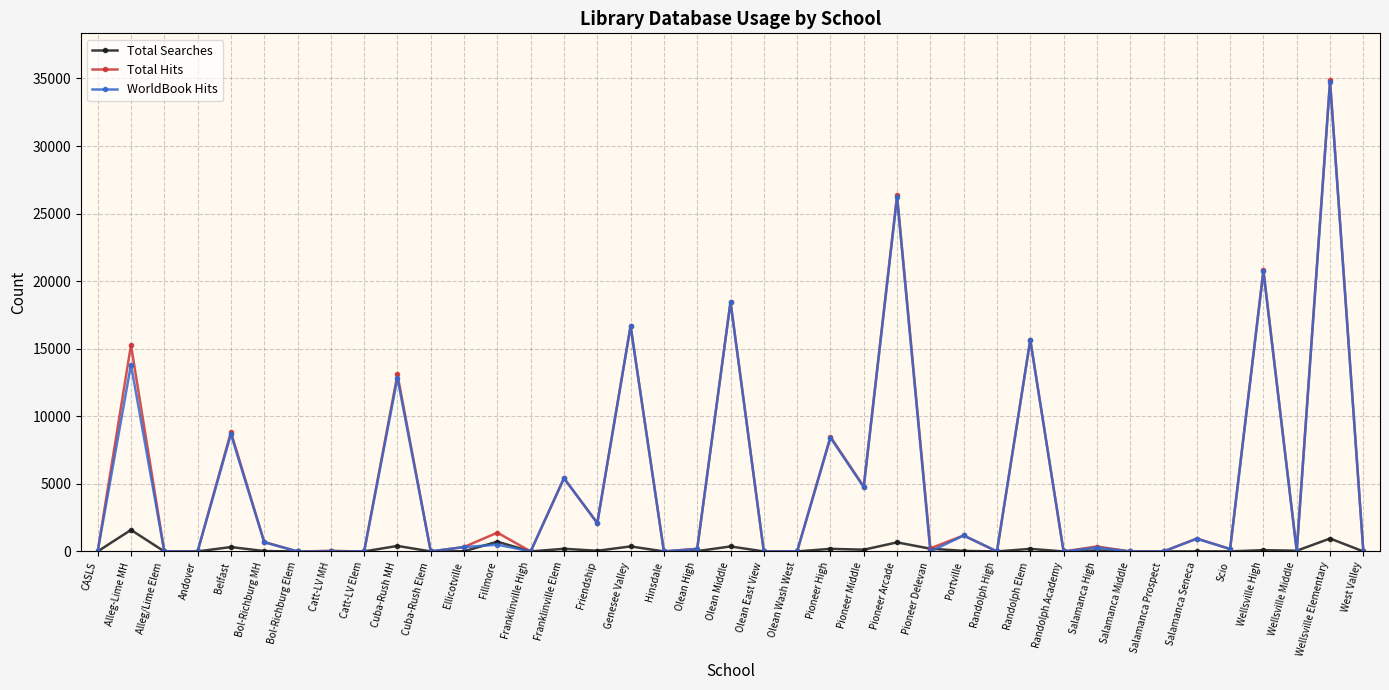

At which category is the sum across all series the highest?

Wellsville Elementary